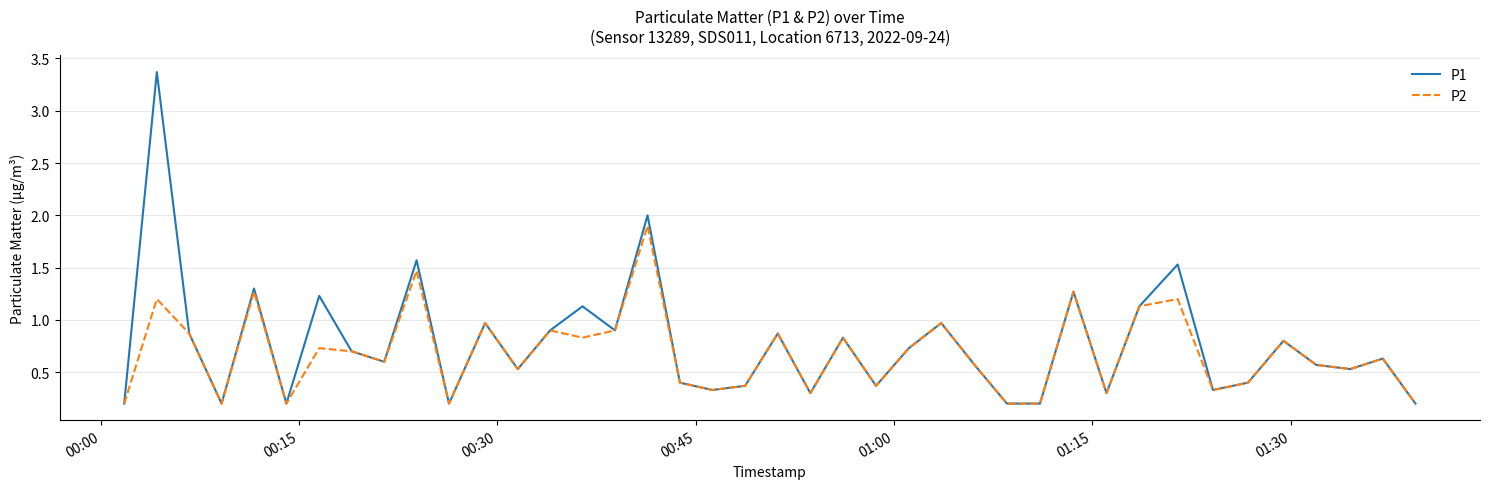

What is the difference between the maximum and minimum values in the P1 series?

3.2